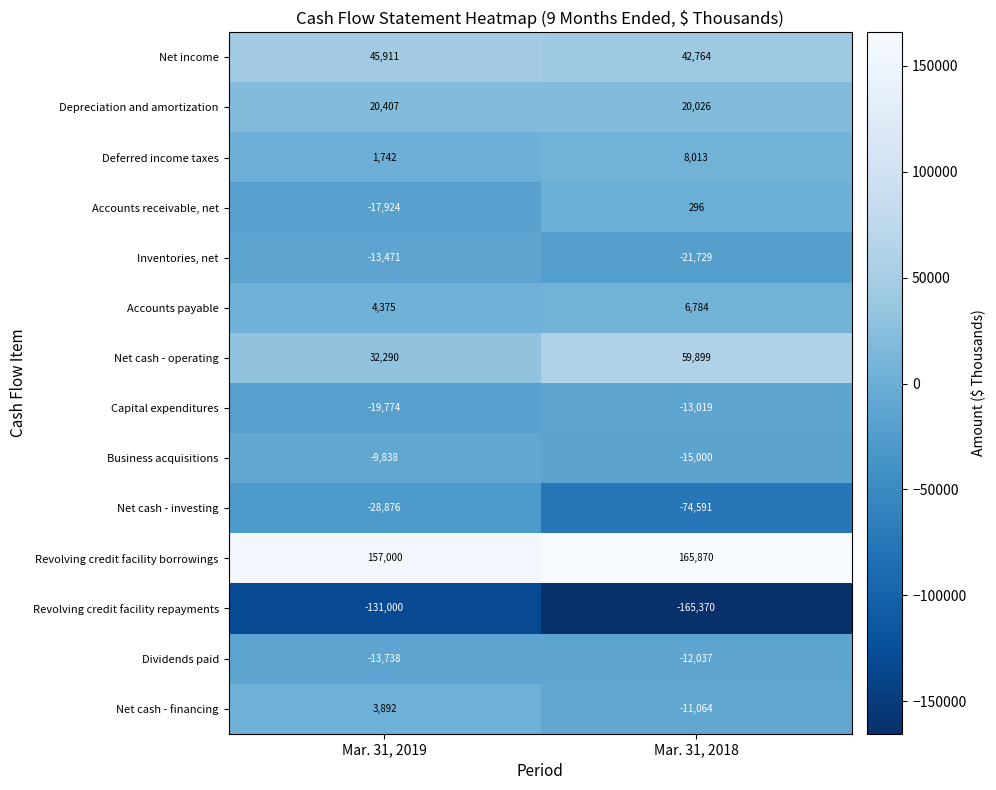

Reading right to left, transcribe all the data shown in this chart.

Net income: Mar. 31, 2018=42764	Mar. 31, 2019=45911
Depreciation and amortization: Mar. 31, 2018=20026	Mar. 31, 2019=20407
Deferred income taxes: Mar. 31, 2018=8013	Mar. 31, 2019=1742
Accounts receivable, net: Mar. 31, 2018=296	Mar. 31, 2019=-17924
Inventories, net: Mar. 31, 2018=-21729	Mar. 31, 2019=-13471
Accounts payable: Mar. 31, 2018=6784	Mar. 31, 2019=4375
Net cash - operating: Mar. 31, 2018=59899	Mar. 31, 2019=32290
Capital expenditures: Mar. 31, 2018=-13019	Mar. 31, 2019=-19774
Business acquisitions: Mar. 31, 2018=-15000	Mar. 31, 2019=-9838
Net cash - investing: Mar. 31, 2018=-74591	Mar. 31, 2019=-28876
Revolving credit facility borrowings: Mar. 31, 2018=165870	Mar. 31, 2019=157000
Revolving credit facility repayments: Mar. 31, 2018=-165370	Mar. 31, 2019=-131000
Dividends paid: Mar. 31, 2018=-12037	Mar. 31, 2019=-13738
Net cash - financing: Mar. 31, 2018=-11064	Mar. 31, 2019=3892